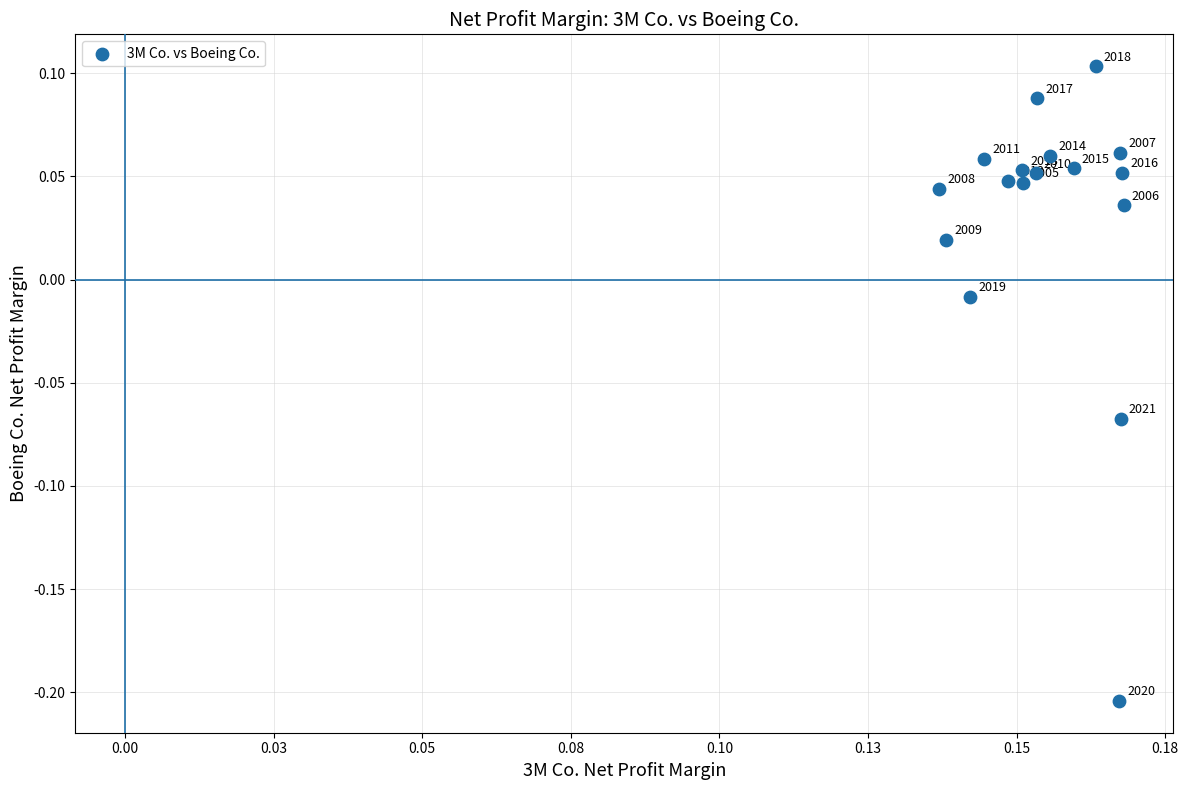

What is the range of Y values (max minus min)?

0.3